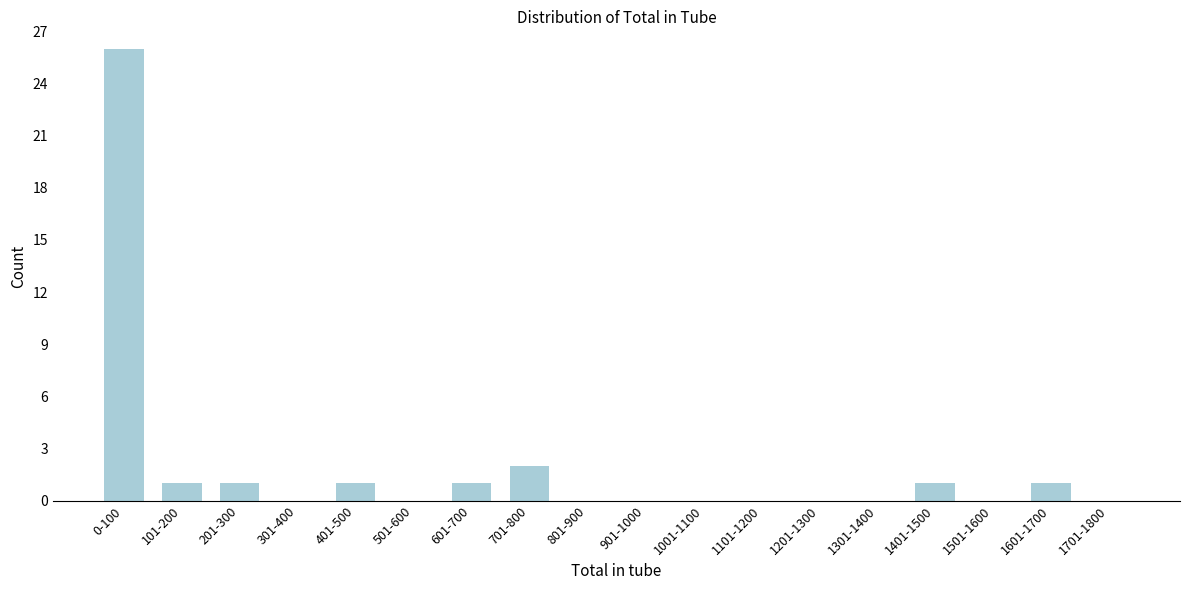

Reading left to right, extract all data points from this chart.

0-100=26	101-200=1	201-300=1	301-400=0	401-500=1	501-600=0	601-700=1	701-800=2	801-900=0	901-1000=0	1001-1100=0	1101-1200=0	1201-1300=0	1301-1400=0	1401-1500=1	1501-1600=0	1601-1700=1	1701-1800=0